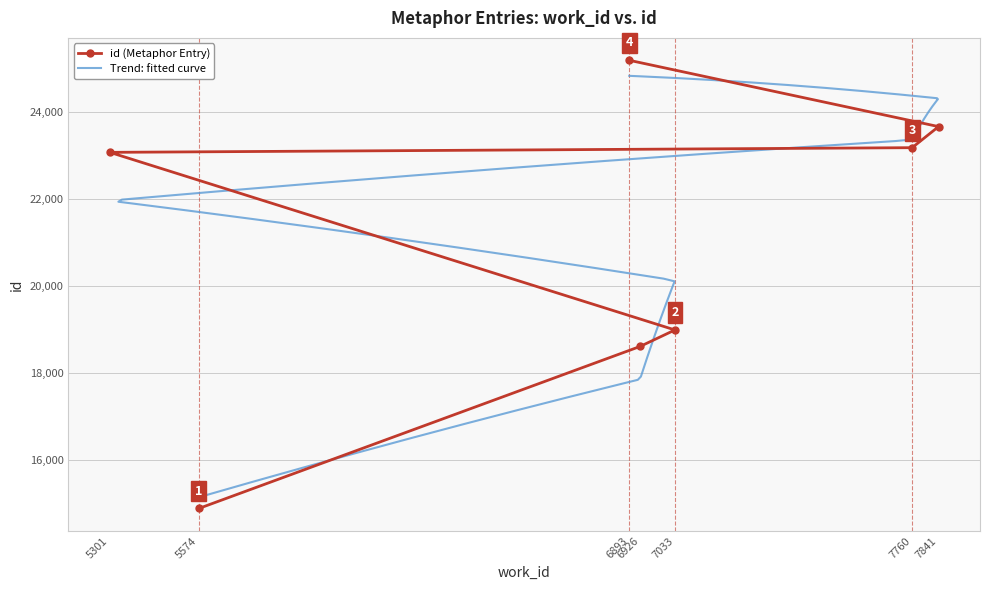

What is the label of the 3rd point from the right?

7760